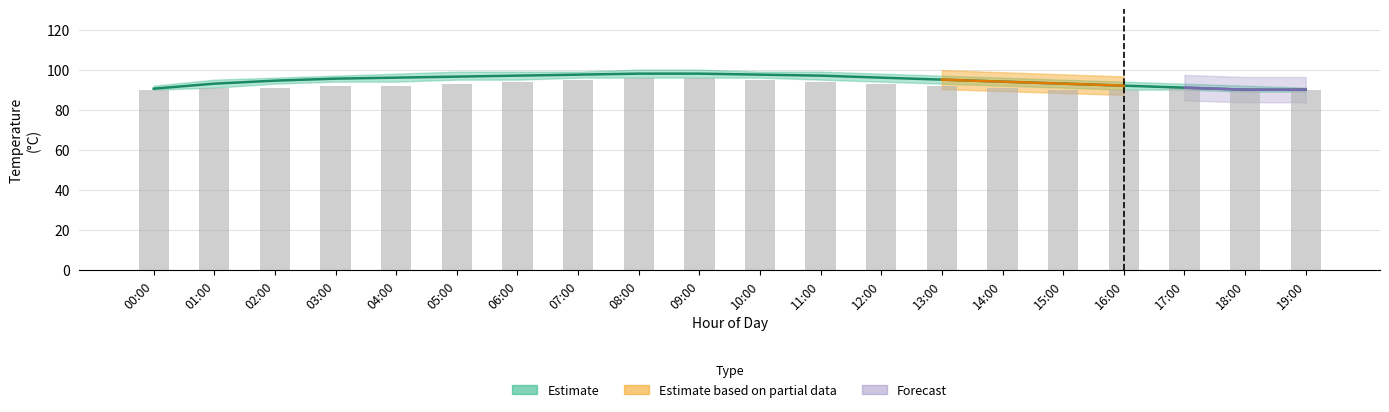

At which label does Reported values first exceed 92?

05:00